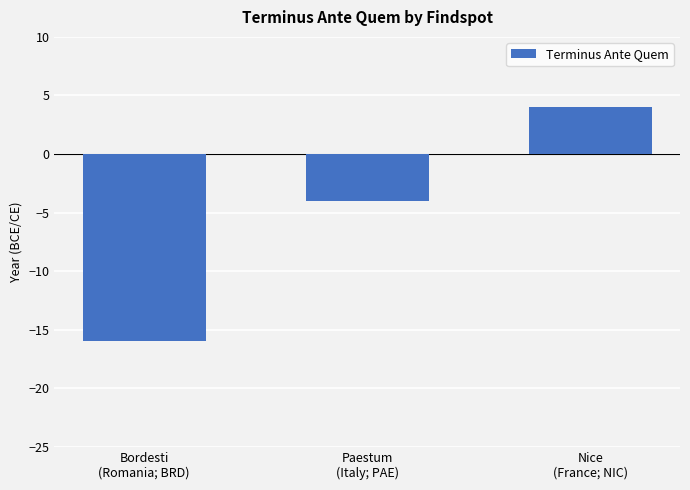

Reading left to right, what are all the values shown in this chart?

-16	-4	4